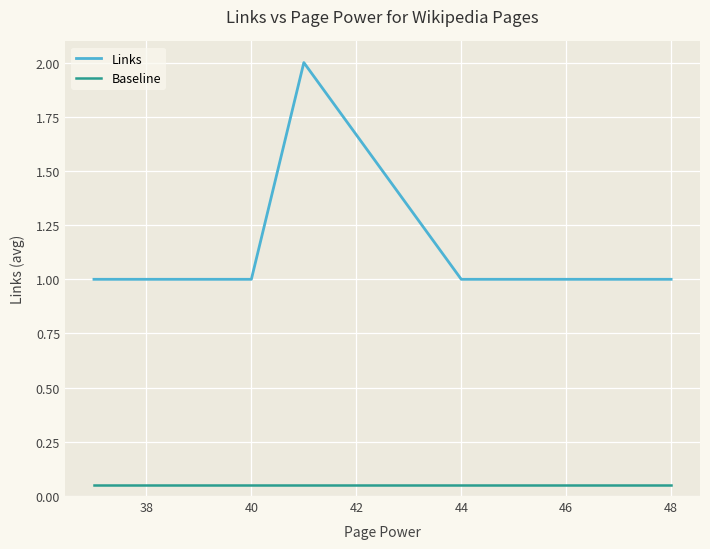

True or false: Links and Baseline cross at least once.

False